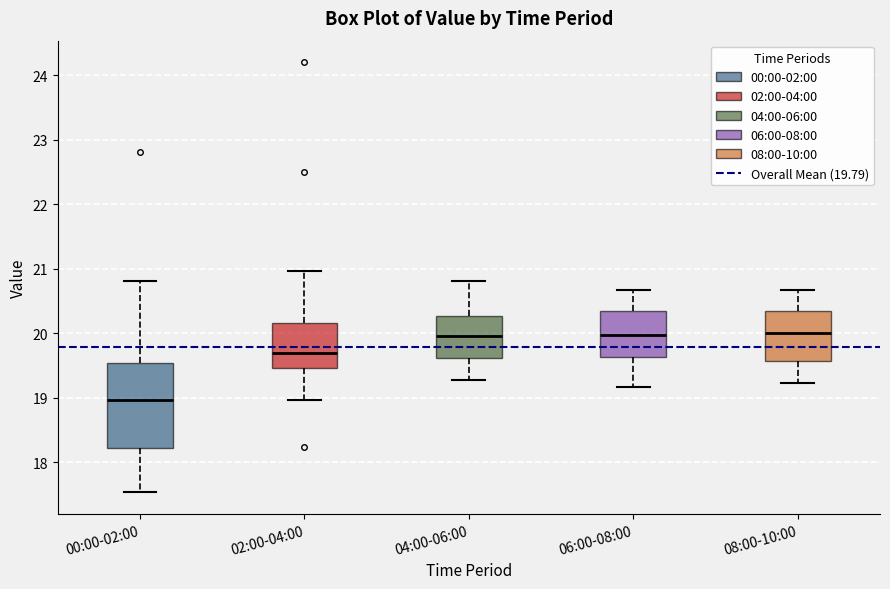

Reading left to right, transcribe this box plot: for each box, give where its median line is, the range the box spans, and where its two whiskers end, as read against the y-axis. The values are not printed on the chart, so give them approximately, as read against the axis.

00:00-02:00: median 19.0, box 18.2 to 19.5, whiskers 17.5 to 20.8
02:00-04:00: median 19.7, box 19.5 to 20.2, whiskers 19.0 to 21.0
04:00-06:00: median 20.0, box 19.6 to 20.3, whiskers 19.3 to 20.8
06:00-08:00: median 20.0, box 19.6 to 20.3, whiskers 19.2 to 20.7
08:00-10:00: median 20.0, box 19.6 to 20.3, whiskers 19.2 to 20.7